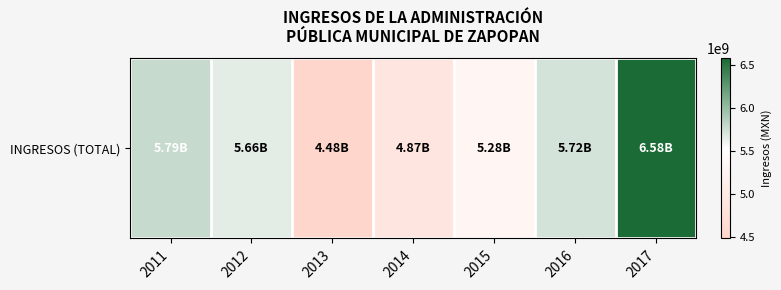

List the labels in order of value, smallest first.

2013, 2014, 2015, 2012, 2016, 2011, 2017